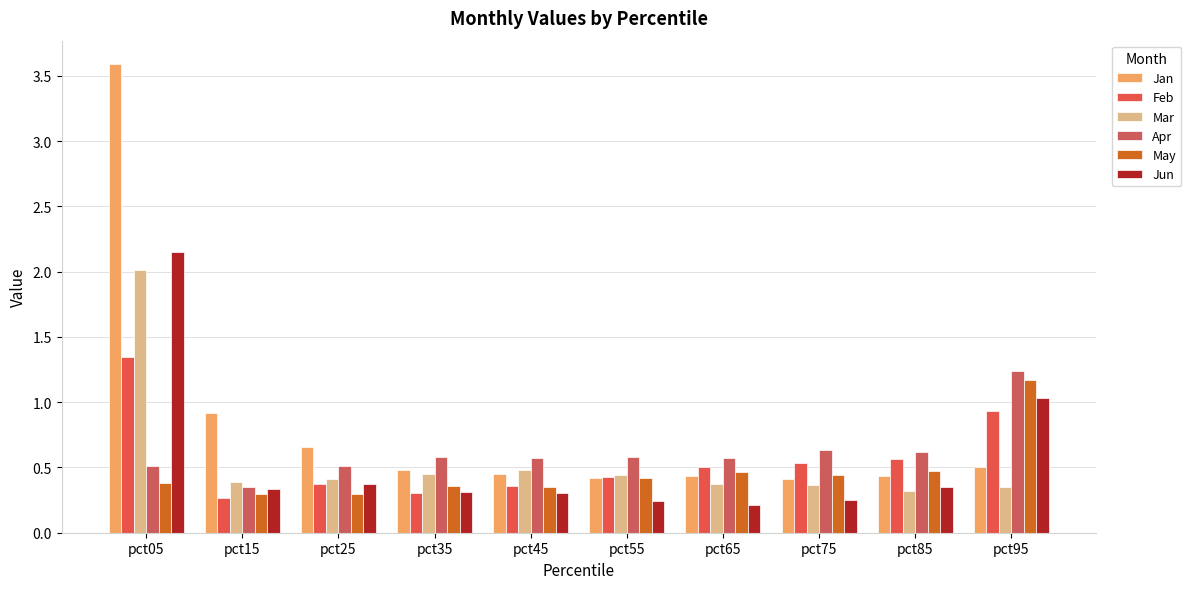

The value of Feb at pct75 is 0.5. True or false?

True